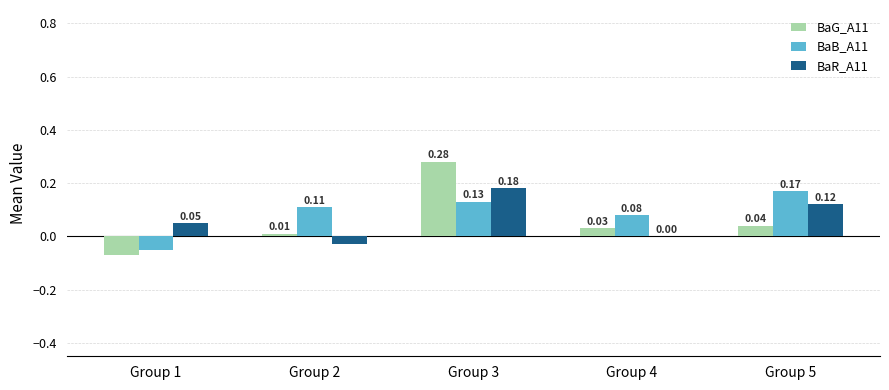

At which category is the sum across all series the highest?

Group 3